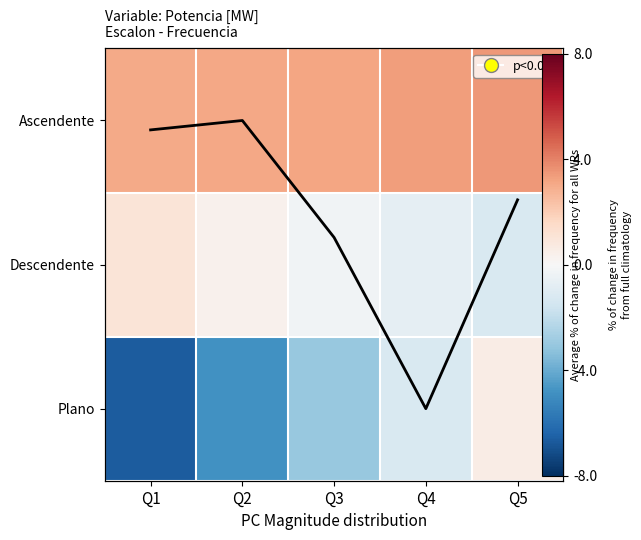

List the labels in order of Ascendente value, largest first.

Q5, Q4, Q3, Q2, Q1